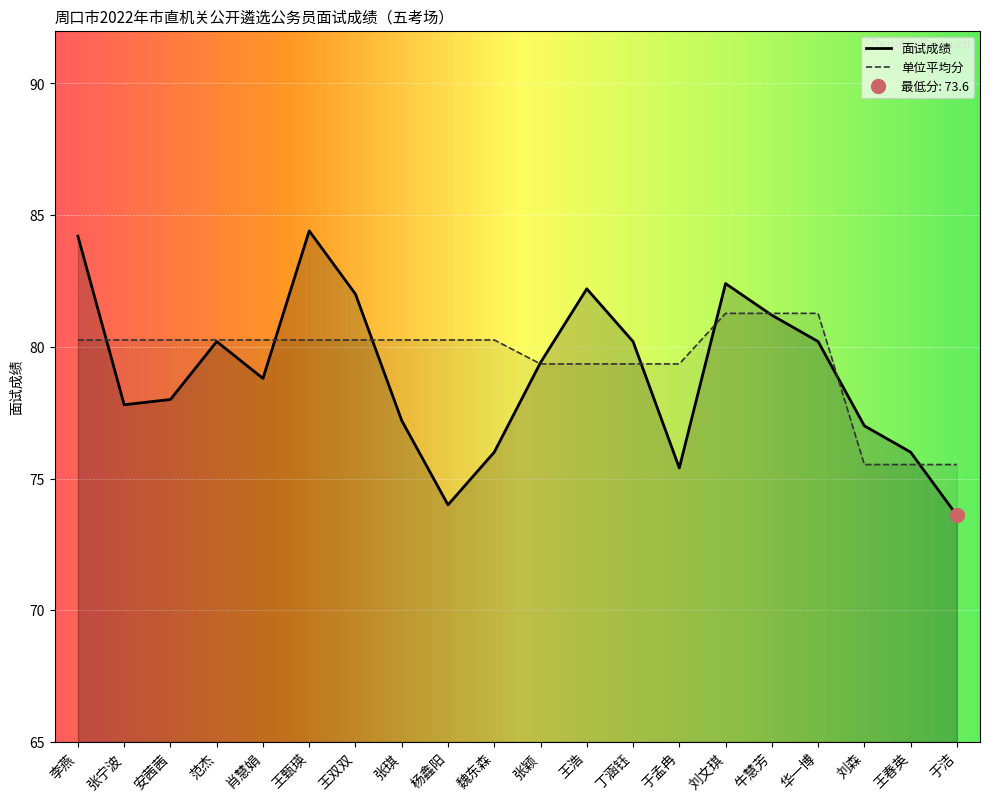

The 261001均线 series shows 44.7 at 李燕. True or false?

False